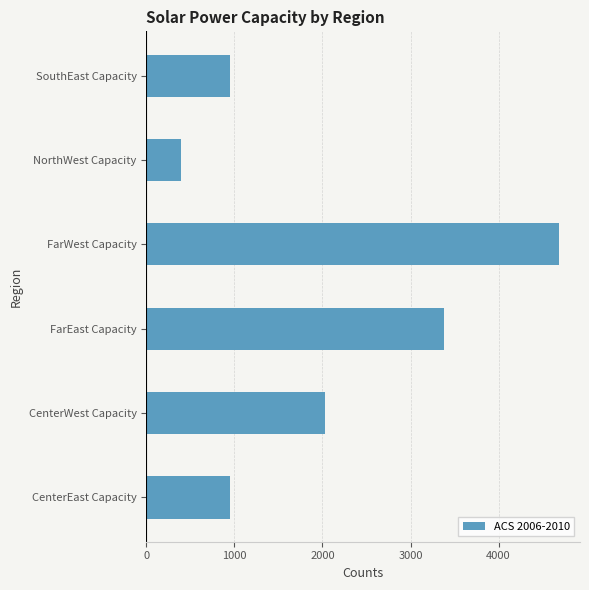

Which has a higher value, CenterWest Capacity or FarEast Capacity?

FarEast Capacity